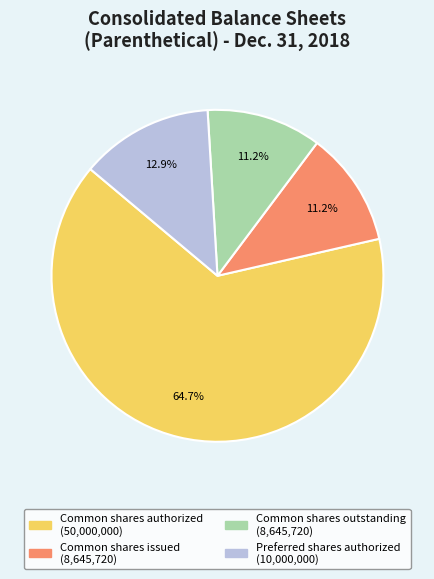

Does any single category account for the majority?

Yes